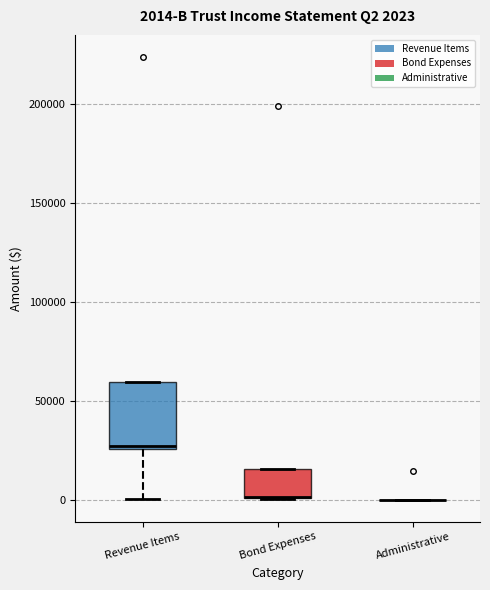

Which box is the tallest, from its lower edge to its upper edge?

Revenue Items